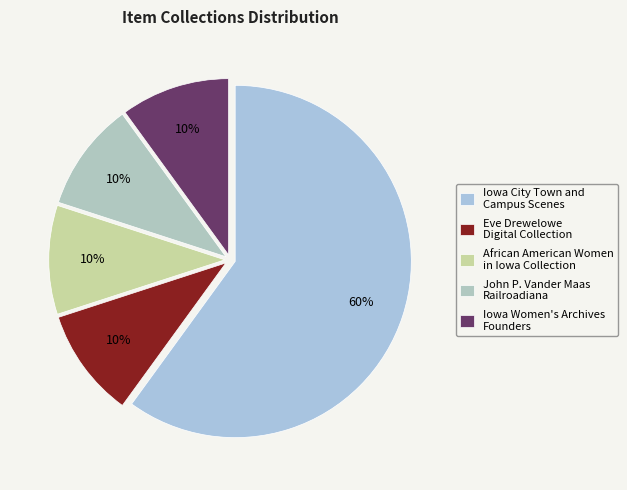

How many segments does this pie chart have?

5